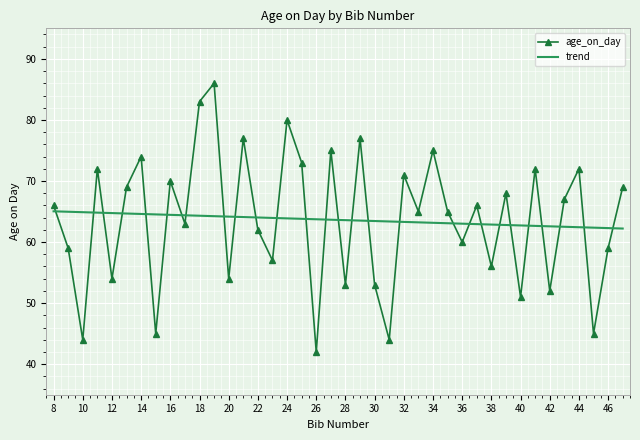

Which series has the largest range (max minus min)?

age_on_day